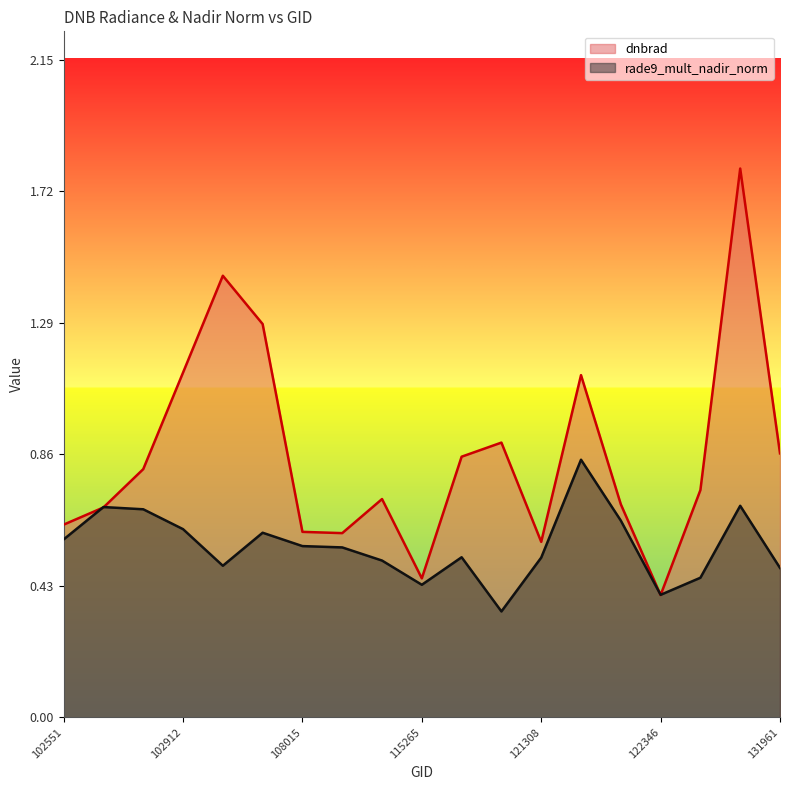

How many intersections are there between dnbrad and rade9_mult_nadir_norm?

4